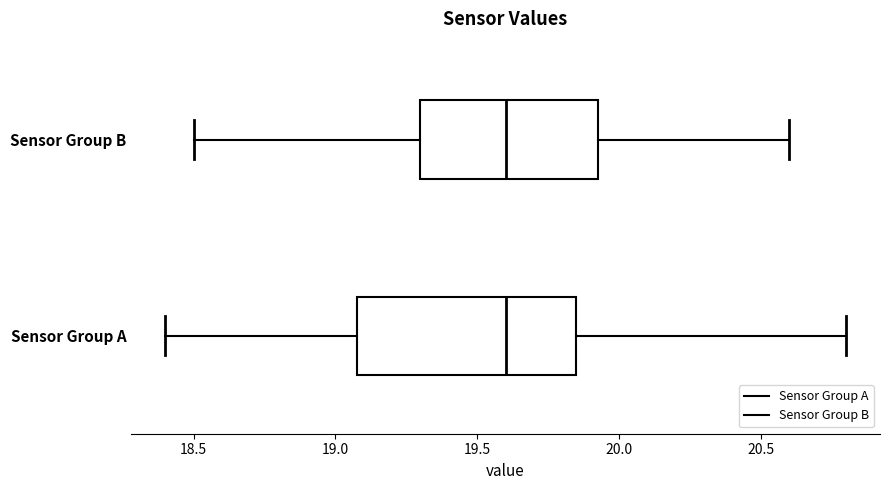

Reading bottom to top, read every box against the x-axis: the position of its median line, the range the box covers, and the ends of its whiskers. The values are not printed on the chart, so give them approximately, as read against the axis.

Sensor Group A: median 19.60, box 19.10 to 19.85, whiskers 18.40 to 20.80
Sensor Group B: median 19.60, box 19.30 to 19.95, whiskers 18.50 to 20.60